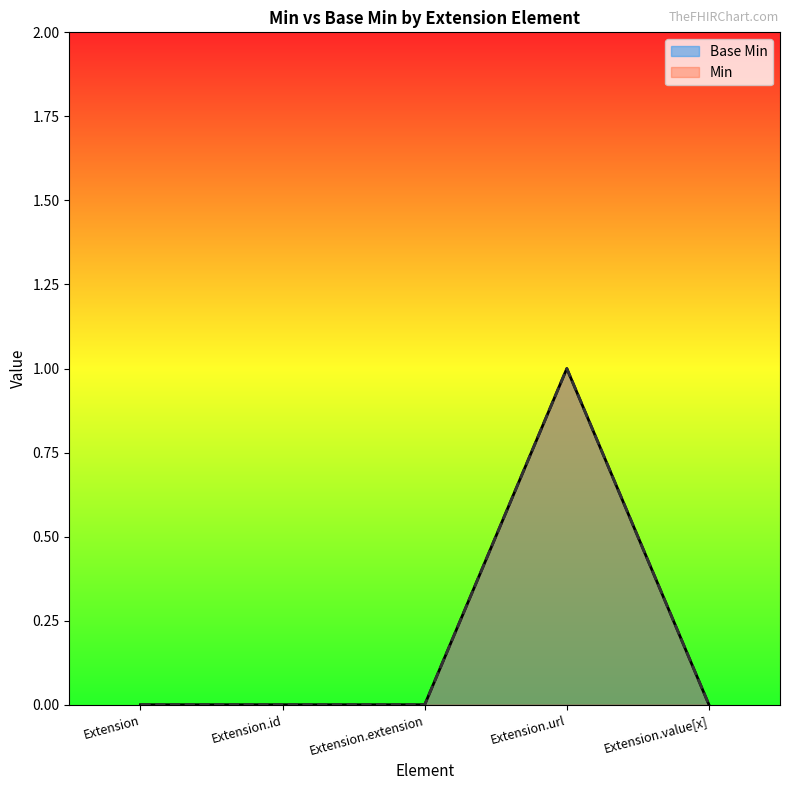

What is the label of the 2nd point from the right?

Extension.url